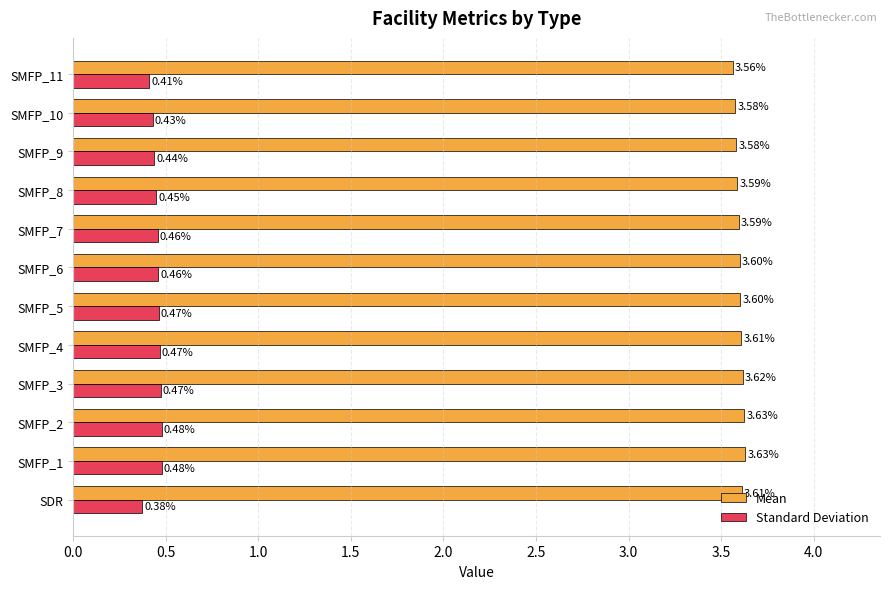

What is the sum of all Standard Deviation values?

5.4